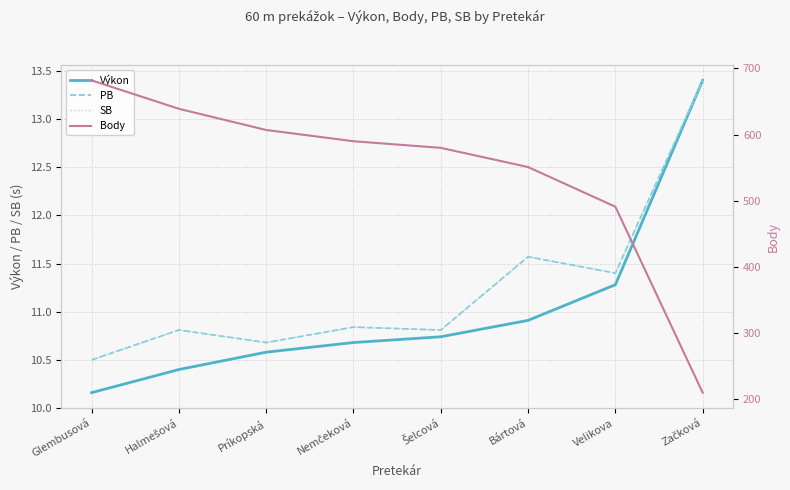

What is the maximum value for SB?

13.4